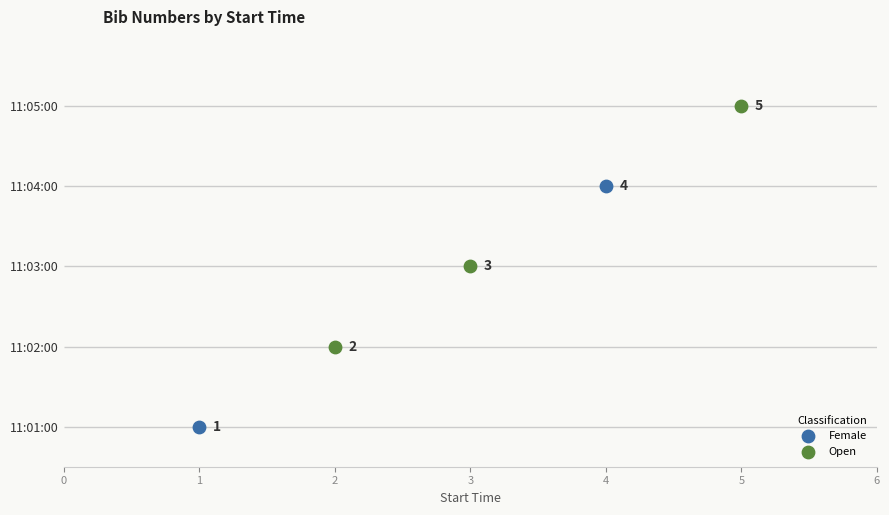

What is the change in value from 11:01:00 to 11:02:00?

+1